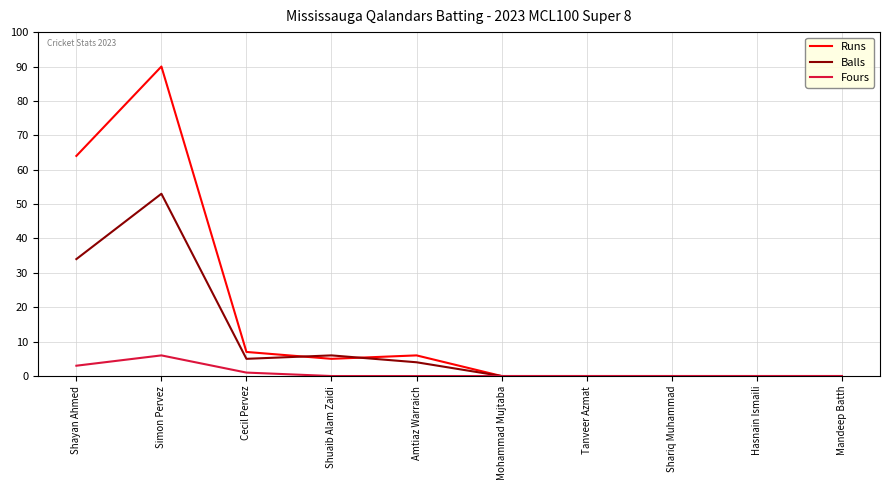

What is the difference between the maximum and second lowest values in the Balls series?

53